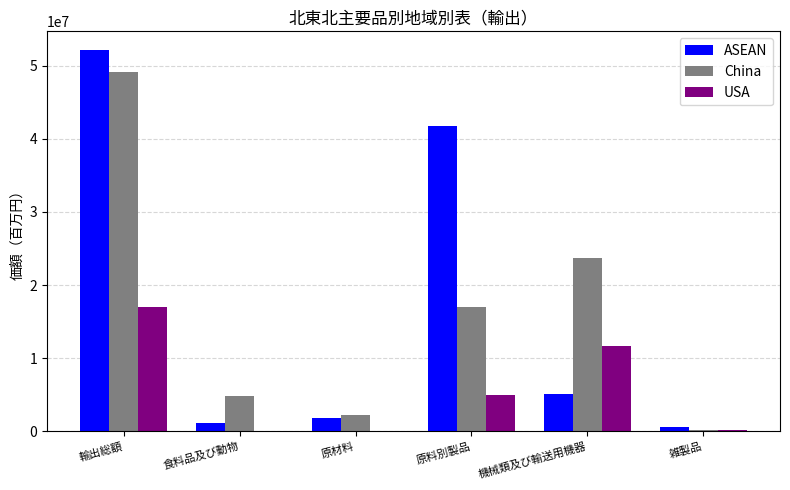

At which category is the sum across all series the highest?

輸出総額